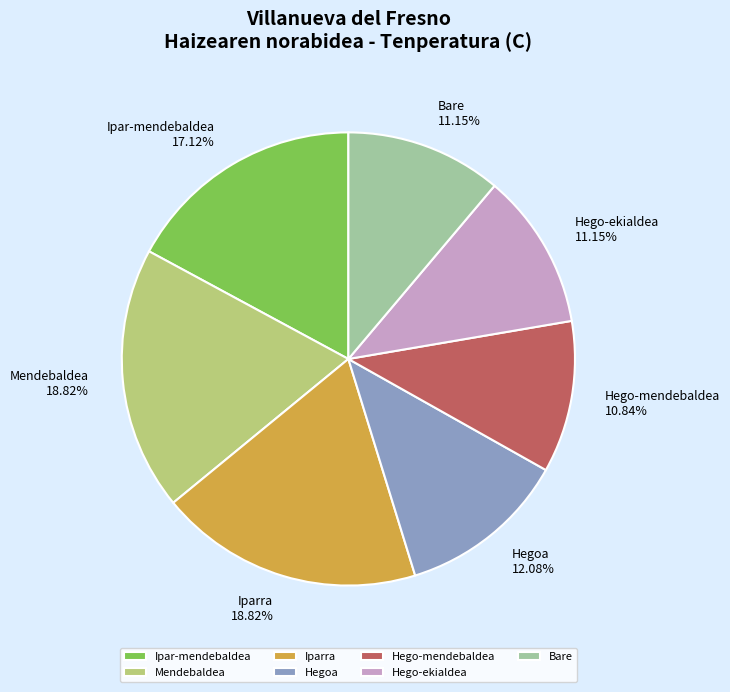

Is Hegoa the majority of the pie?

No